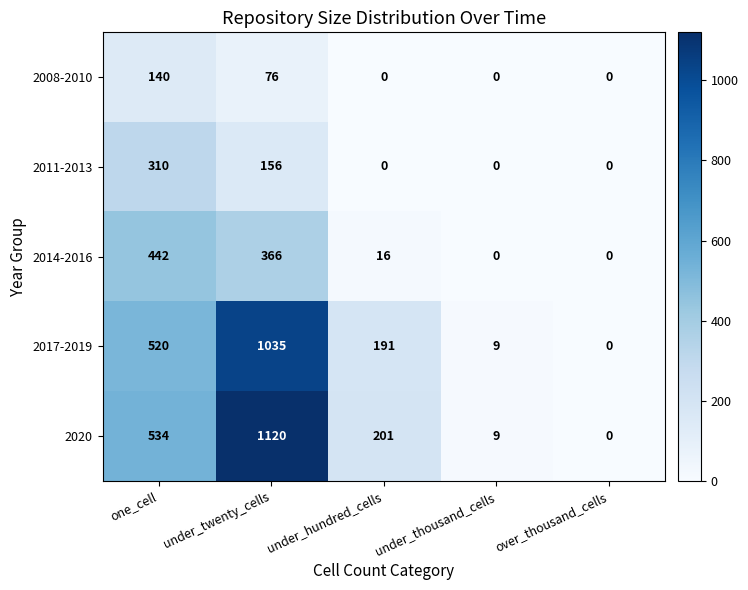

Which series changed the most between one_cell and over_thousand_cells?

2020